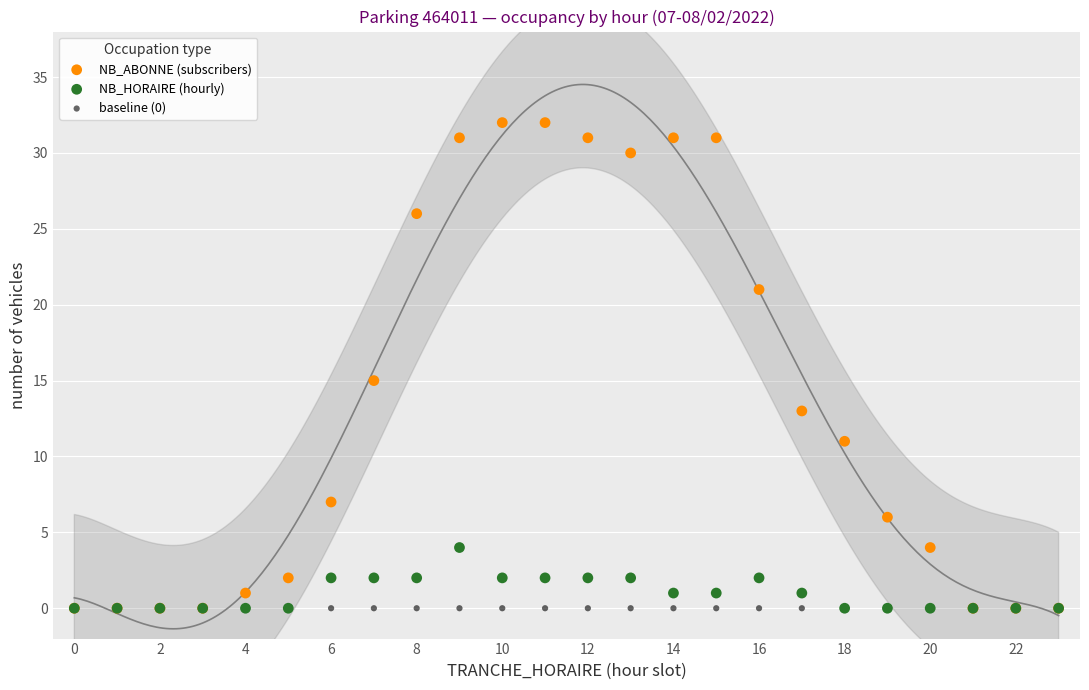

In the NB_ABONNE (subscribers) series, what Y value is closest to 16?

15